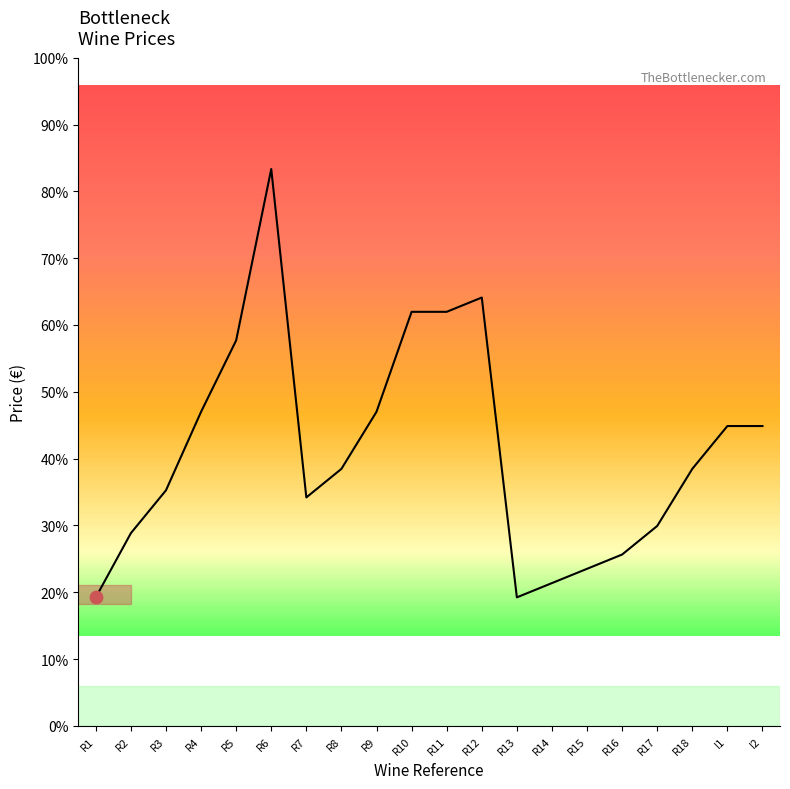

Approximately how many times larger is the value at R7 compared to R6?

0.4